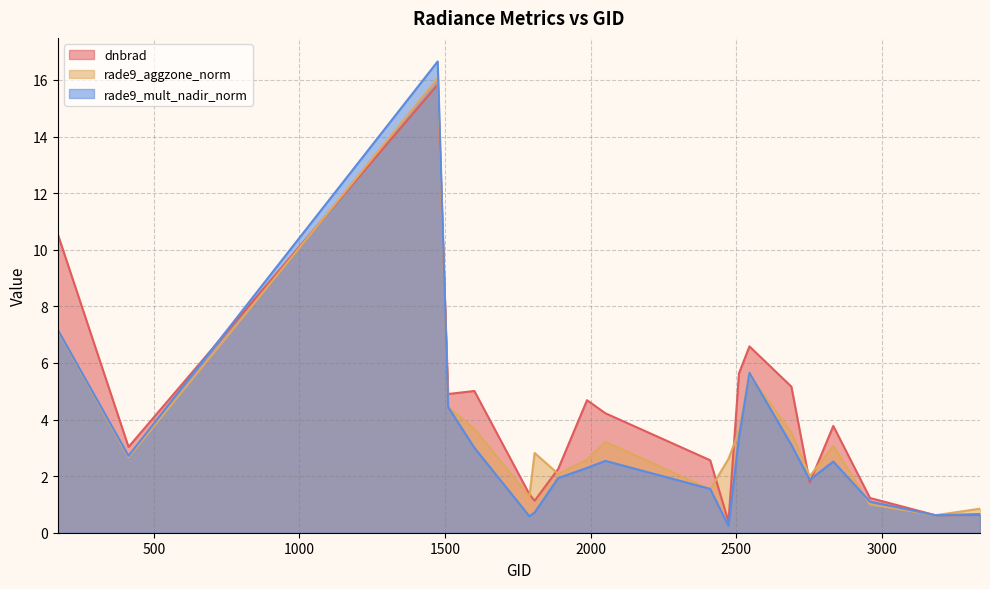

True or false: rade9_aggzone_norm has a value of 5.6 at 2546.

True